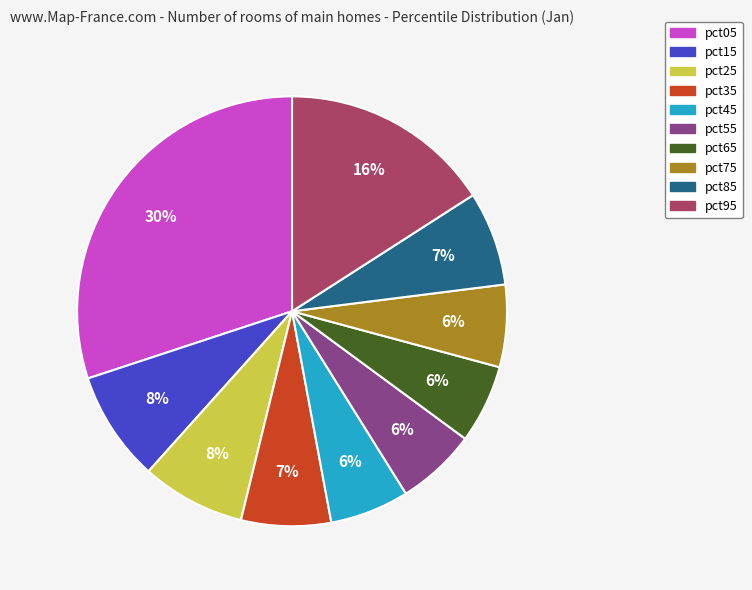

Is it true that pct25 is 14% of the pie?

False